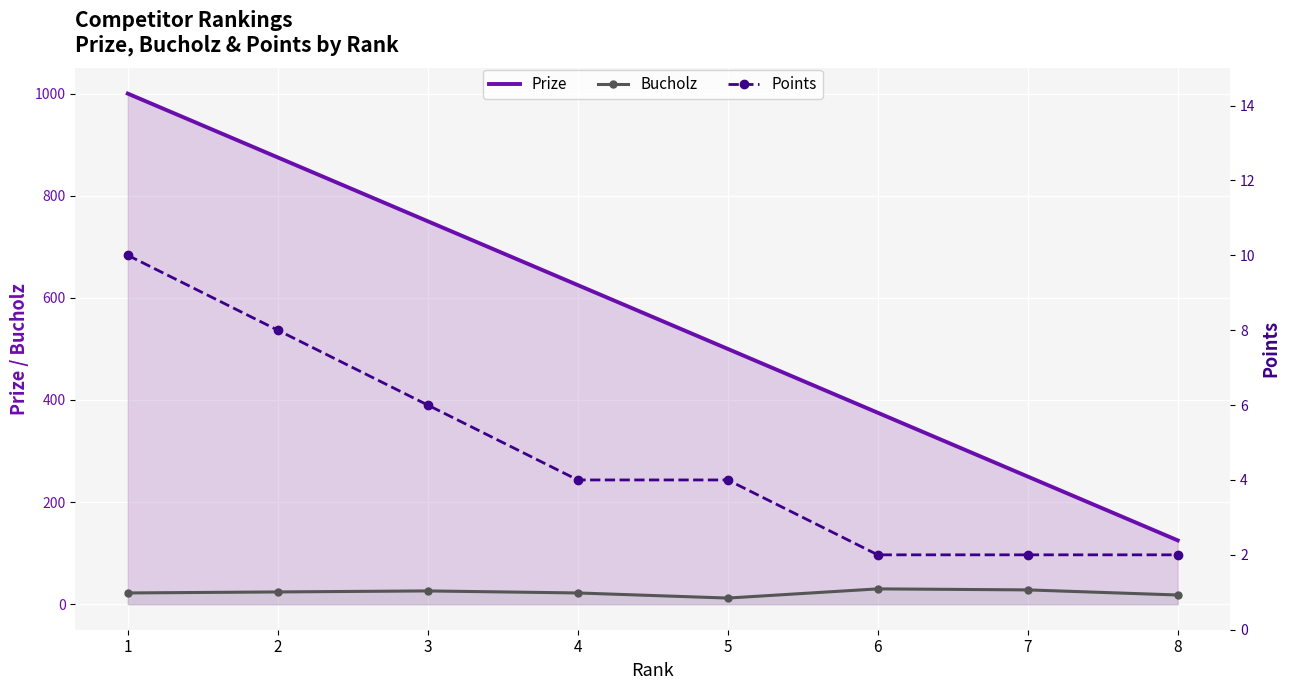

Reading left to right, transcribe all the data shown in this chart.

Prize: 1=1000	2=875	3=750	4=625	5=500	6=375	7=250	8=125
Bucholz: 1=22	2=24	3=26	4=22	5=12	6=30	7=28	8=18
Points: 1=10	2=8	3=6	4=4	5=4	6=2	7=2	8=2